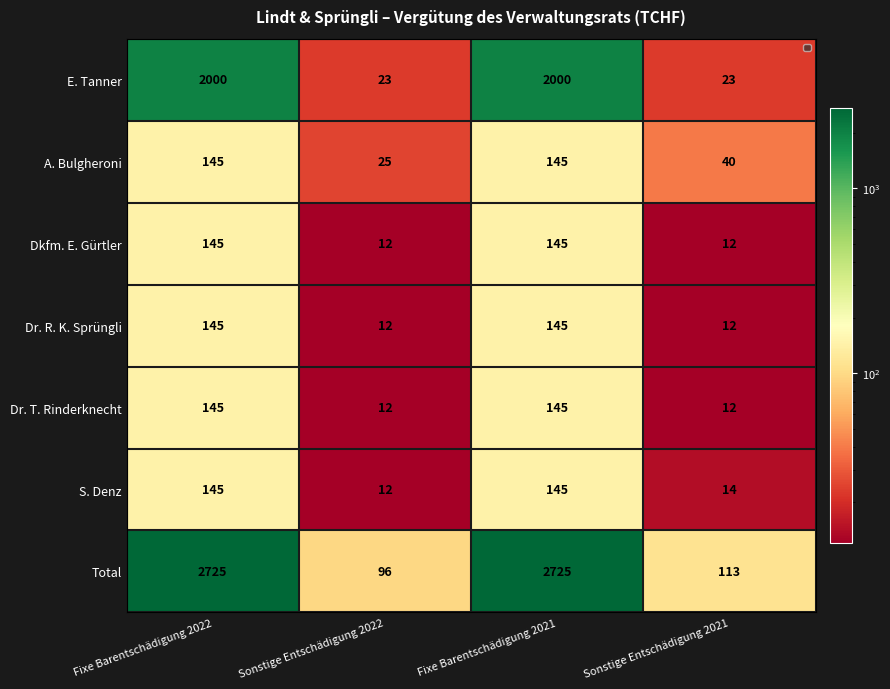

What is the sum of the E. Tanner values at Sonstige Entschädigung 2021 and Fixe Barentschädigung 2022?

2023